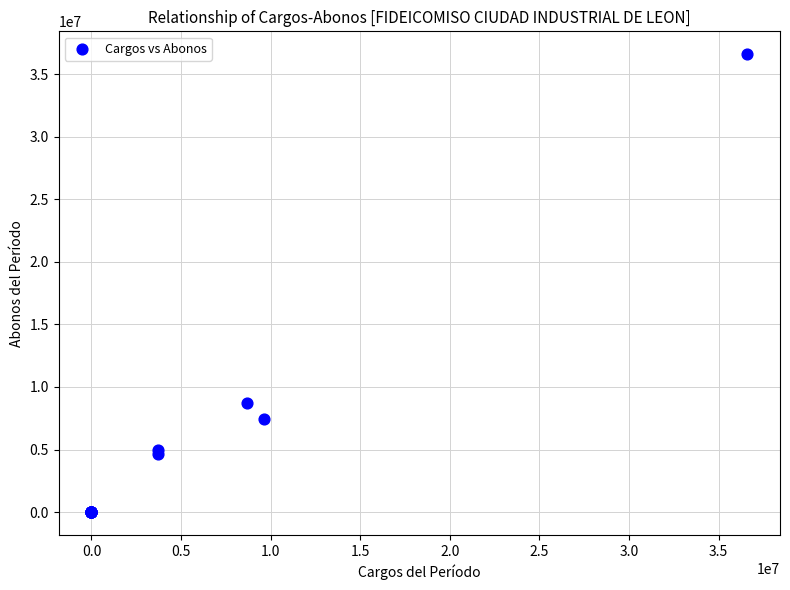

What Y value in the scatter plot is closest to 18300407?

8695799.5